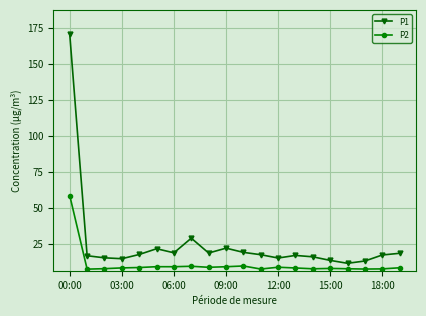

What is the average value of the P1 series?

25.1